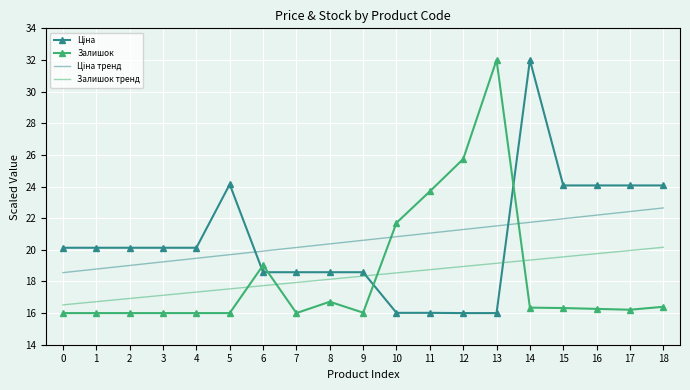

The Залишок тренд series shows 31.3 at 18. True or false?

False